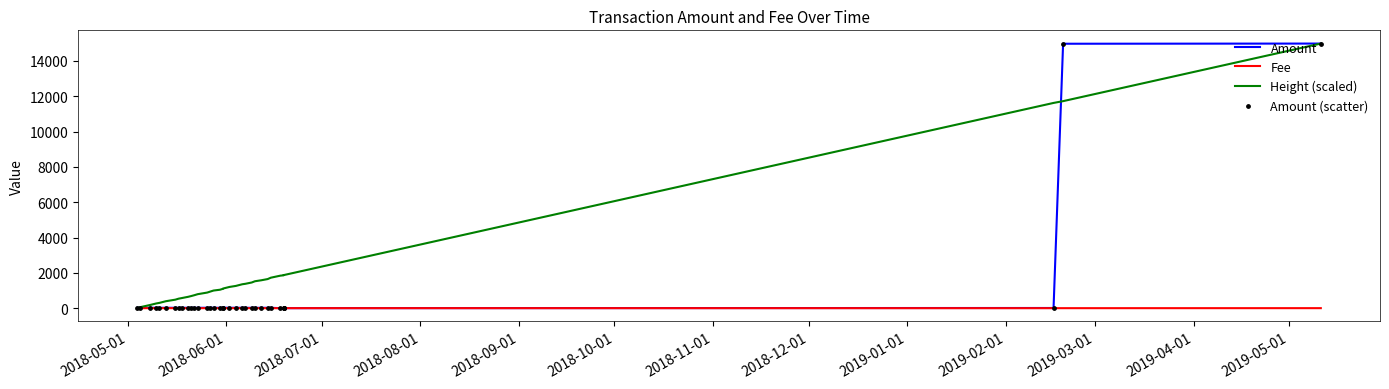

Which series has the largest total across all categories?

Height (scaled)